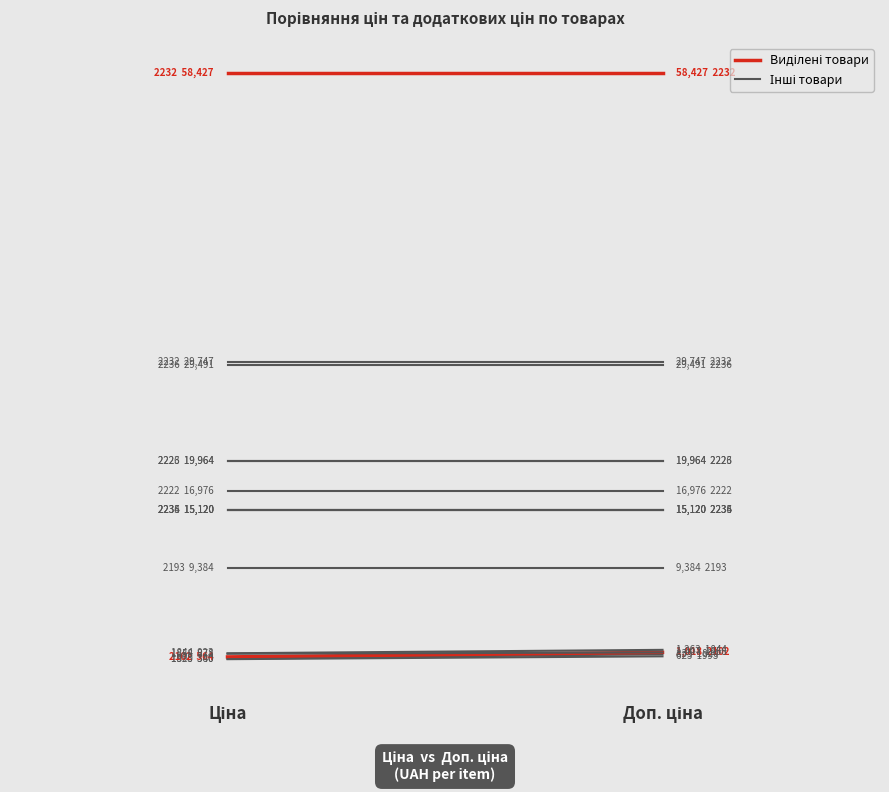

True or false: Доп. ціна and Ціна cross at least once.

False